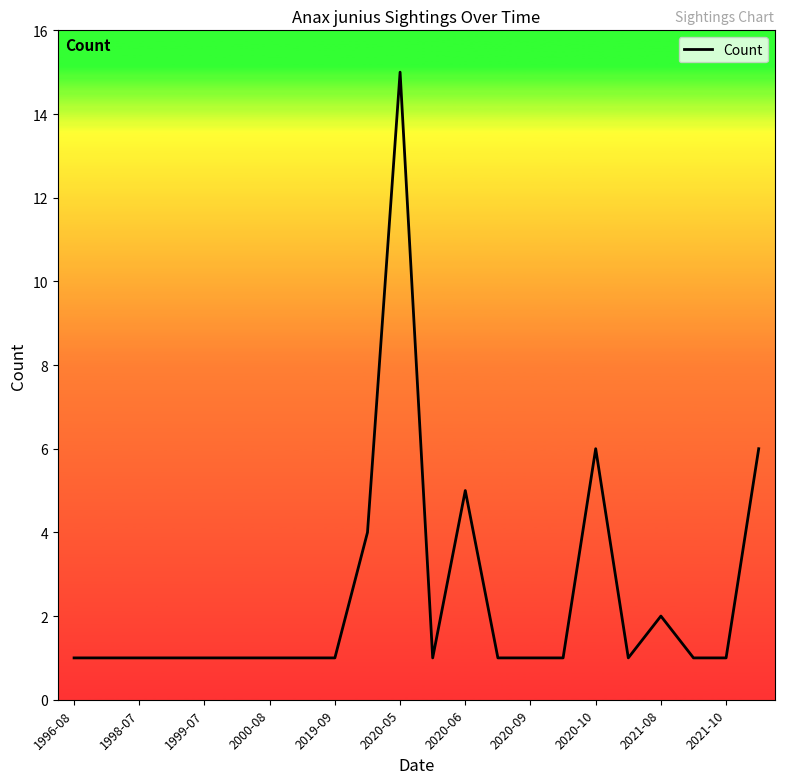

Is this an area chart (filled region under the line)?

No